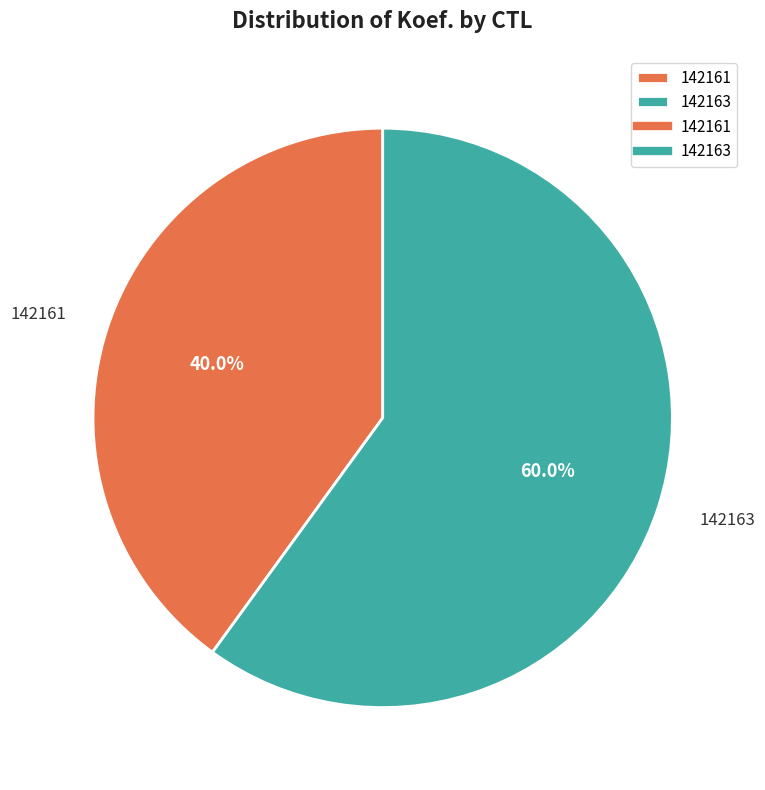

Rank the categories by value from lowest to highest.

142161, 142163